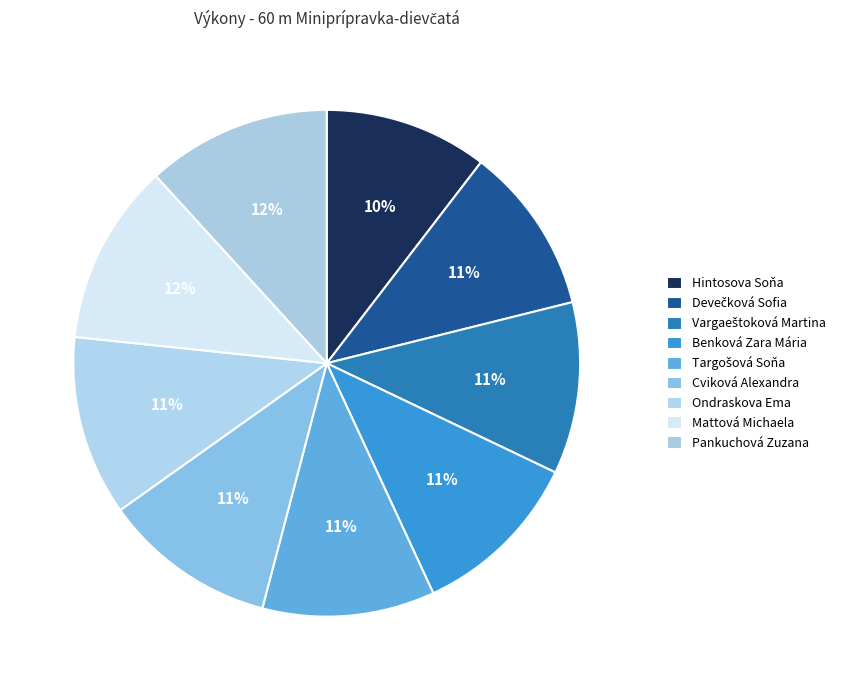

Which slice is the smallest?

Hintosova Soňa